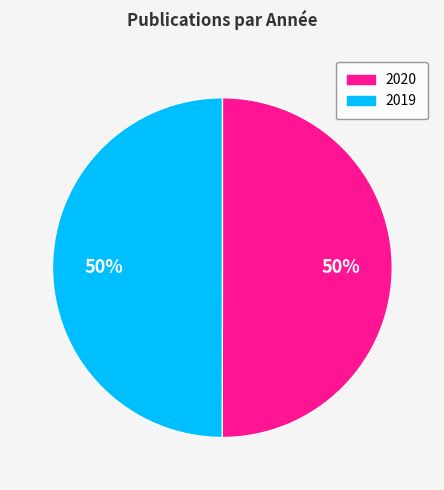

Do 2019 and 2020 together represent more than half of the pie?

Yes